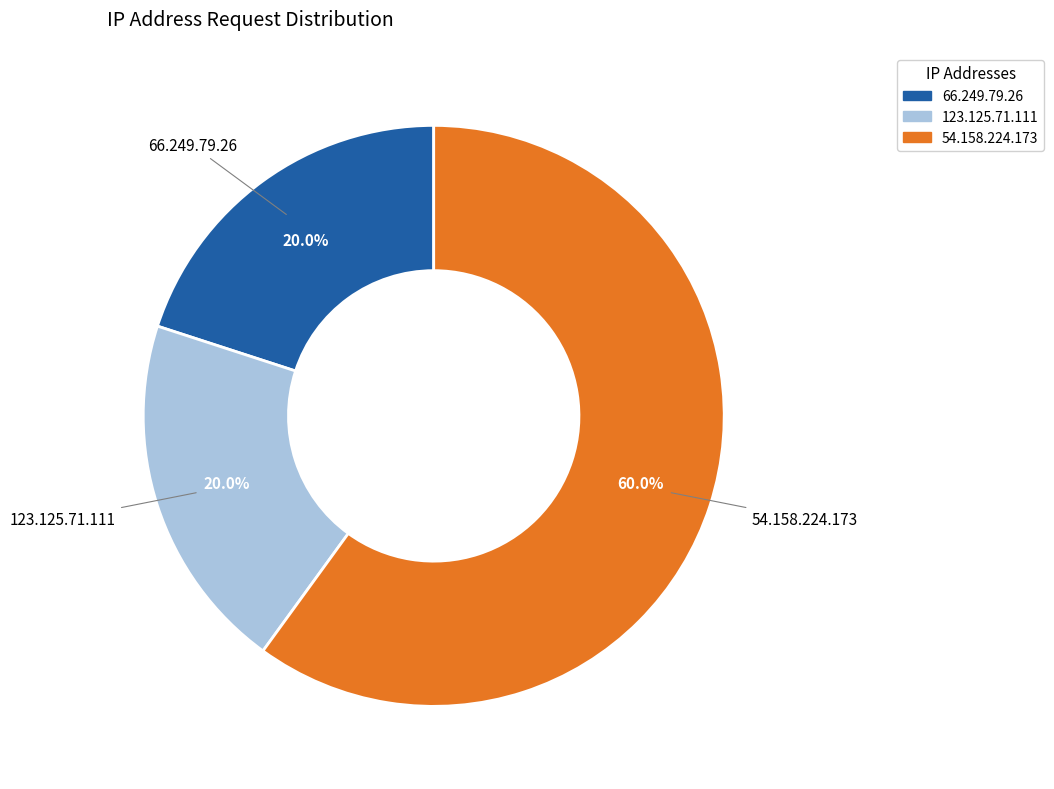

What percentage is the 66.249.79.26 slice, to the nearest percent?

20%